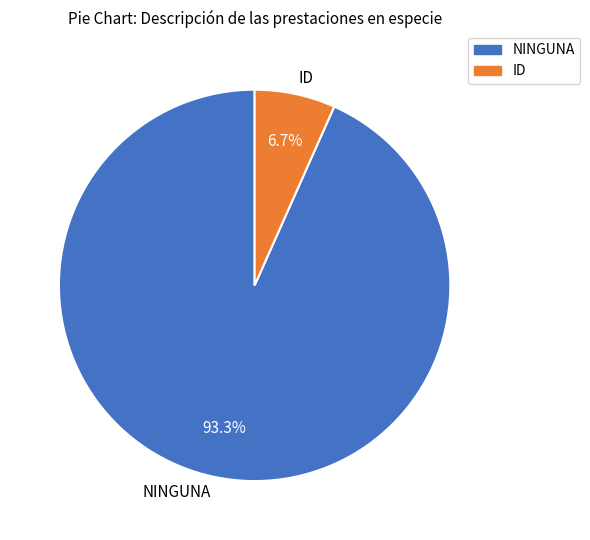

Is there a majority slice in this chart?

Yes